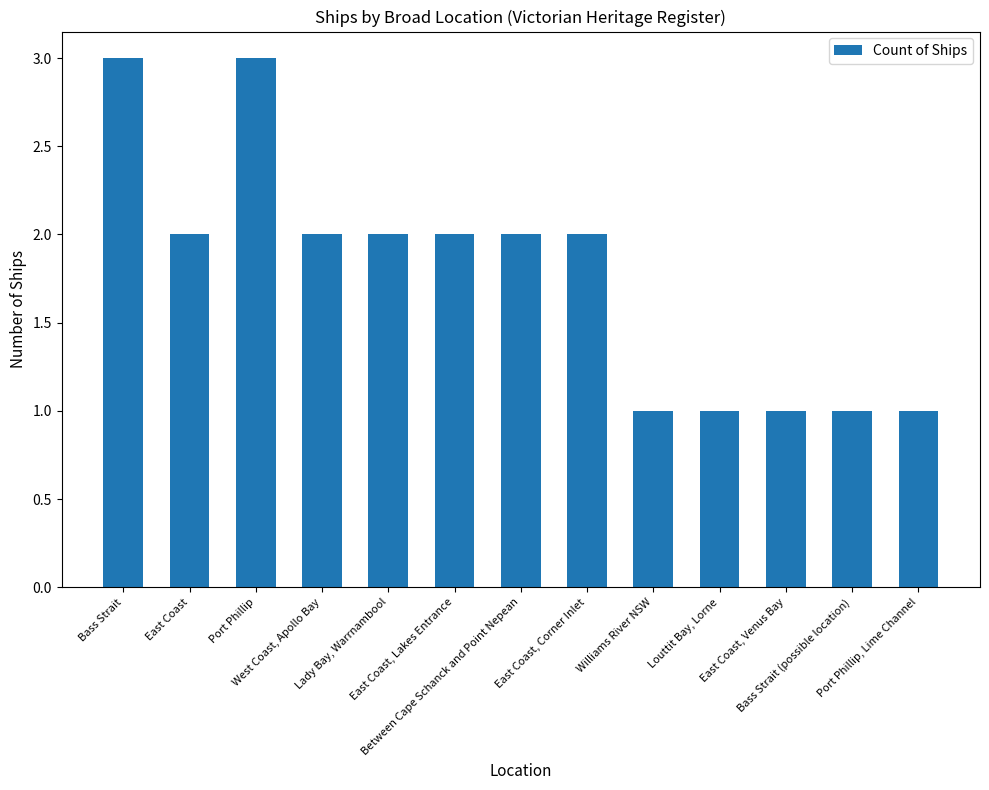

Read the value at Port Phillip.

3